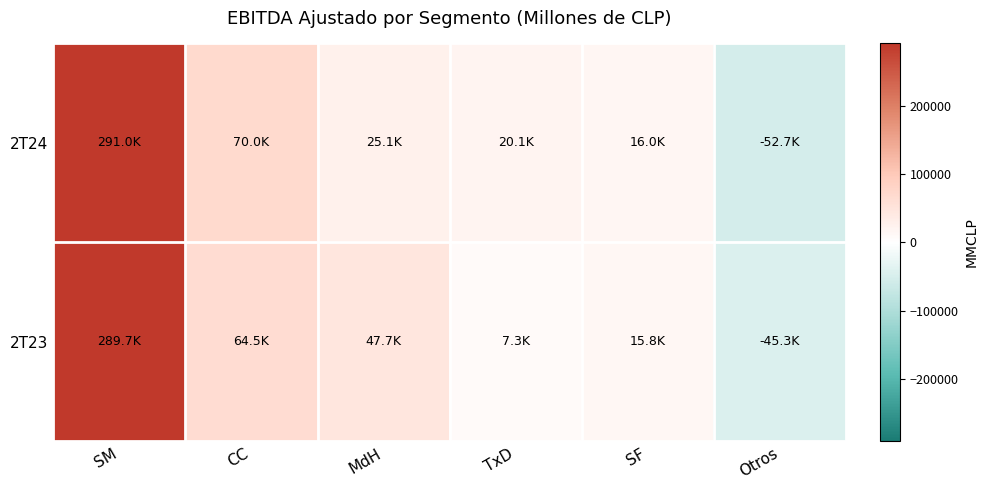

Which series has the largest total across all categories?

2T23